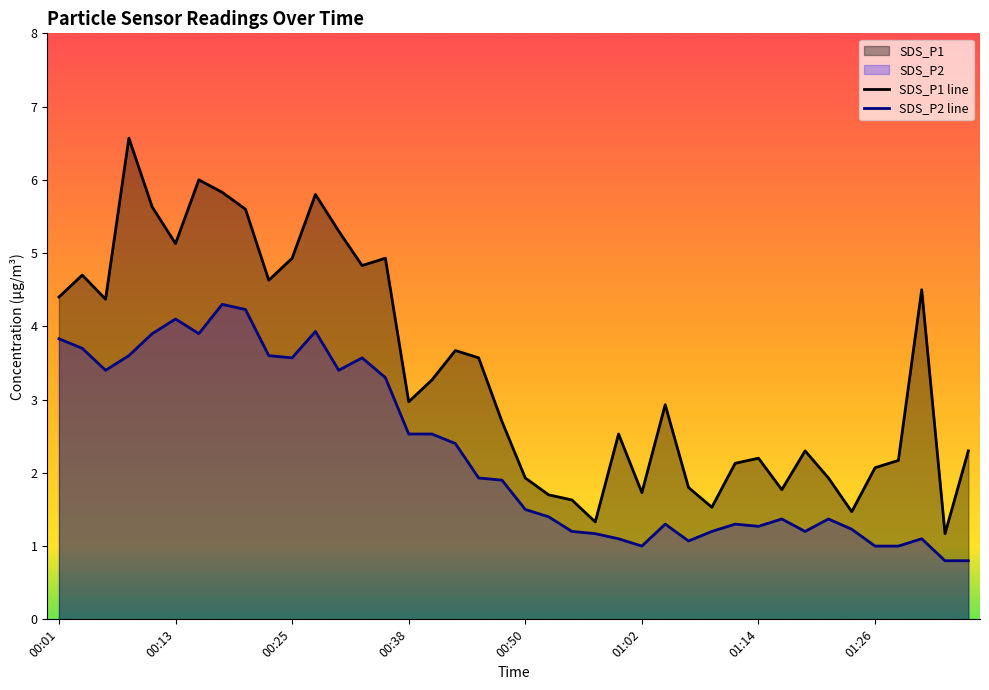

True or false: SDS_P1 line and SDS_P2 line intersect in this chart.

False